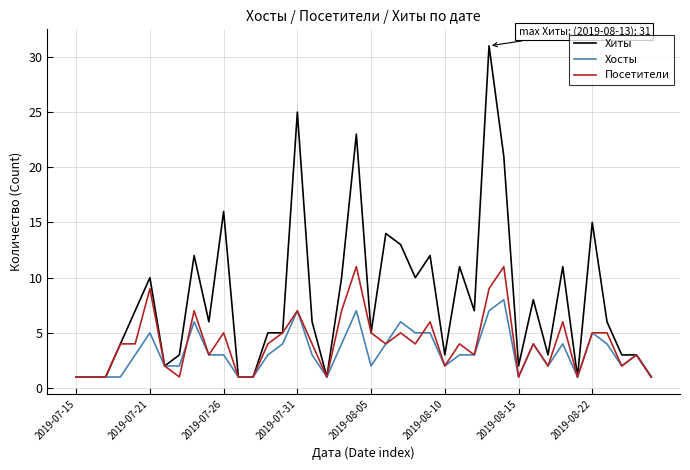

List the series in order of their overall mean, highest first.

Хиты, Посетители, Хосты